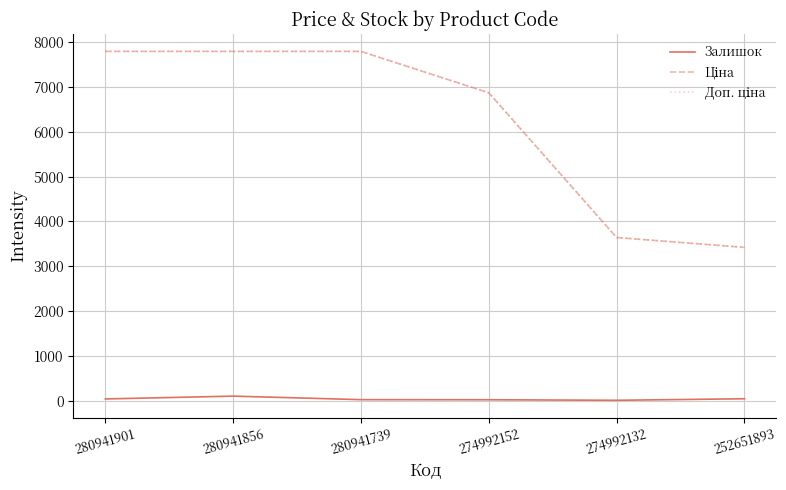

How many values in the Залишок series are below 39?

3